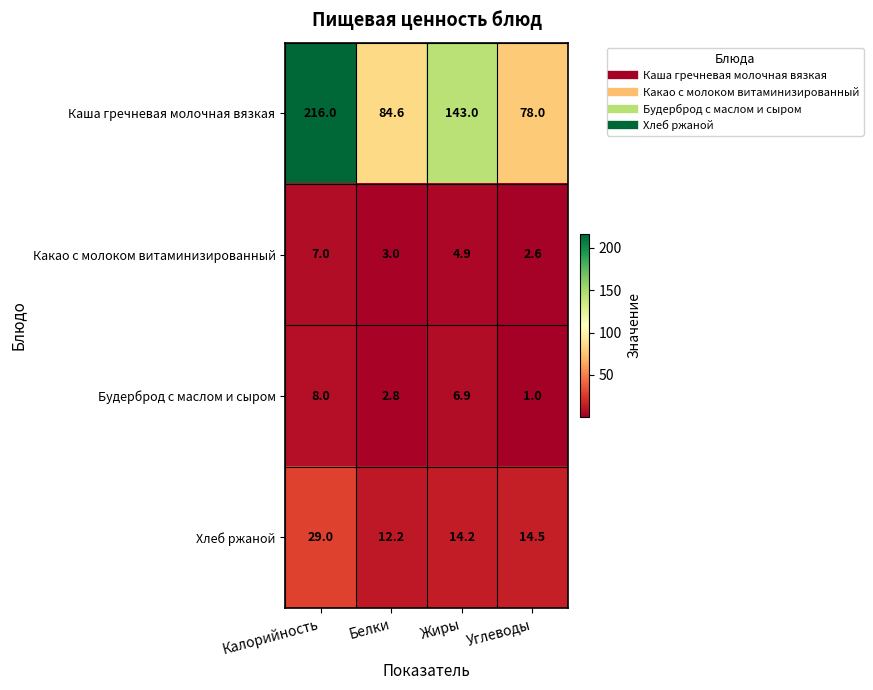

Reading left to right, extract all data points from this chart.

Каша гречневая молочная вязкая: 216.0	84.6	143.0	78.0
Какао с молоком витаминизированный: 7.0	3.0	4.9	2.6
Будерброд с маслом и сыром: 8.0	2.8	6.9	1.0
Хлеб ржаной: 29.0	12.2	14.2	14.5